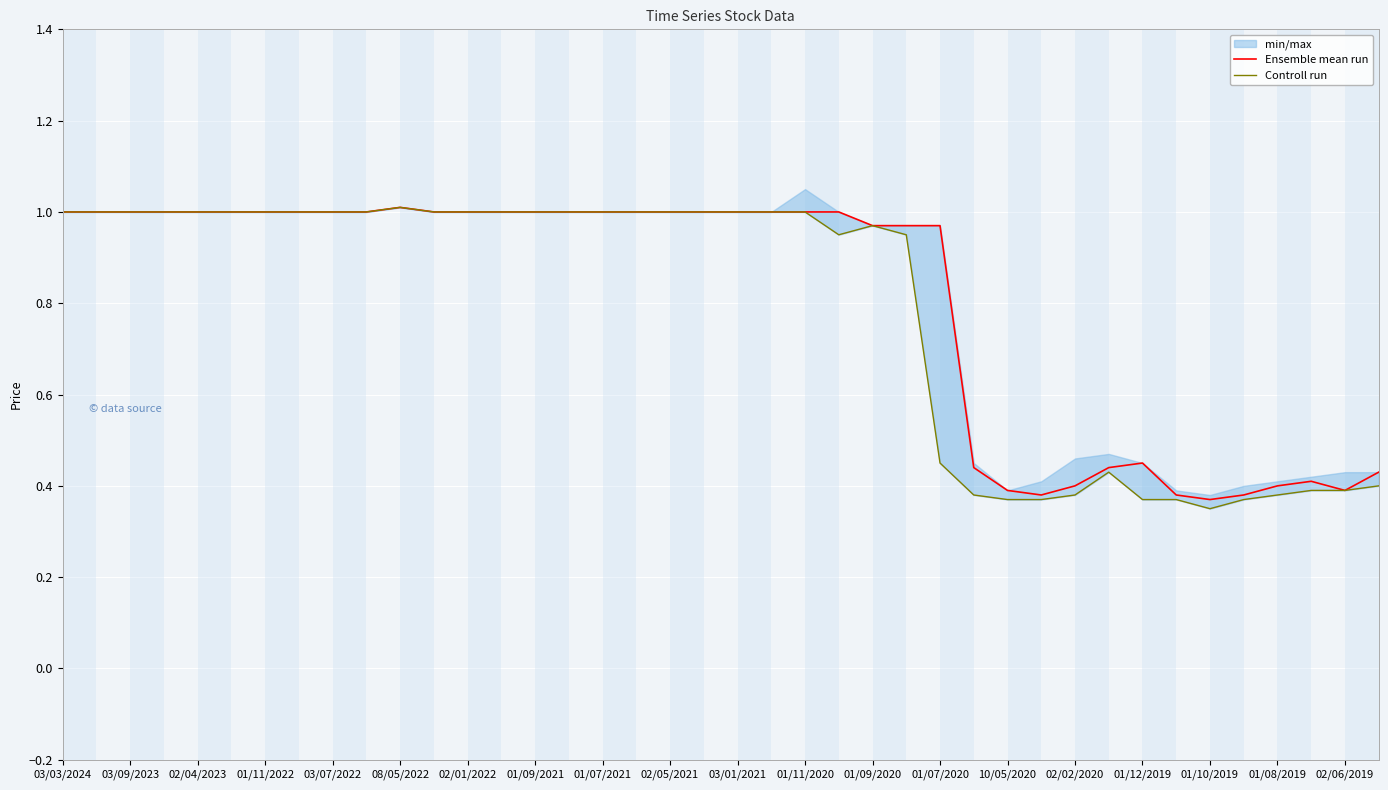

In Controll run, how many points are higher than both neighbors (excluding endpoints)?

3